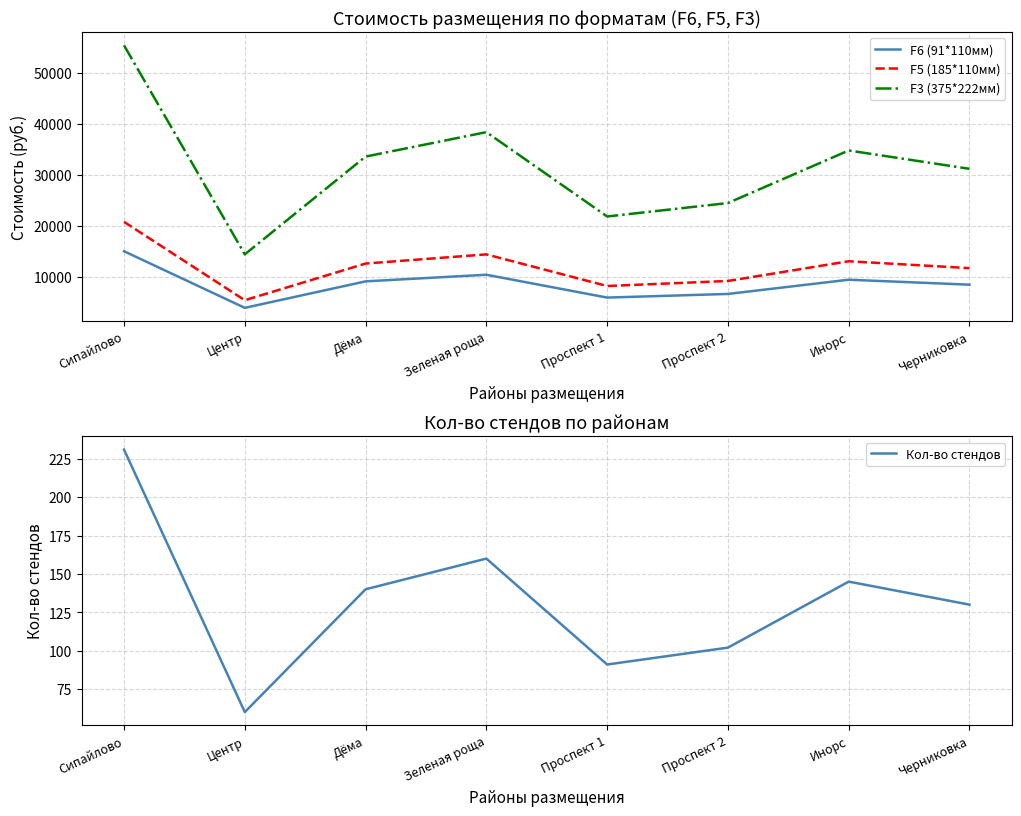

True or false: F5 (185*110мм) and Кол-во стендов cross at least once.

False